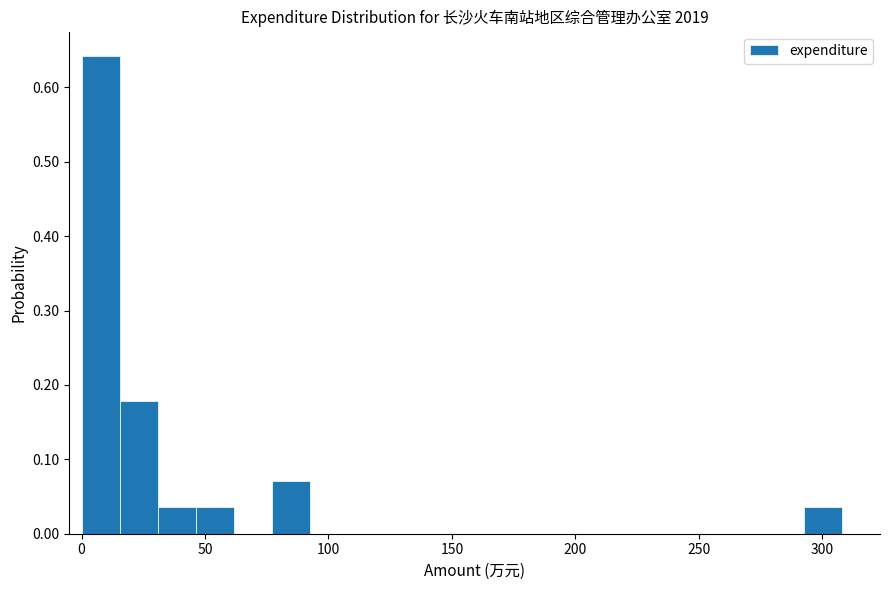

Around what value on the x-axis is the tallest bar? Give the approximate position of its centre, as read against the axis.

10